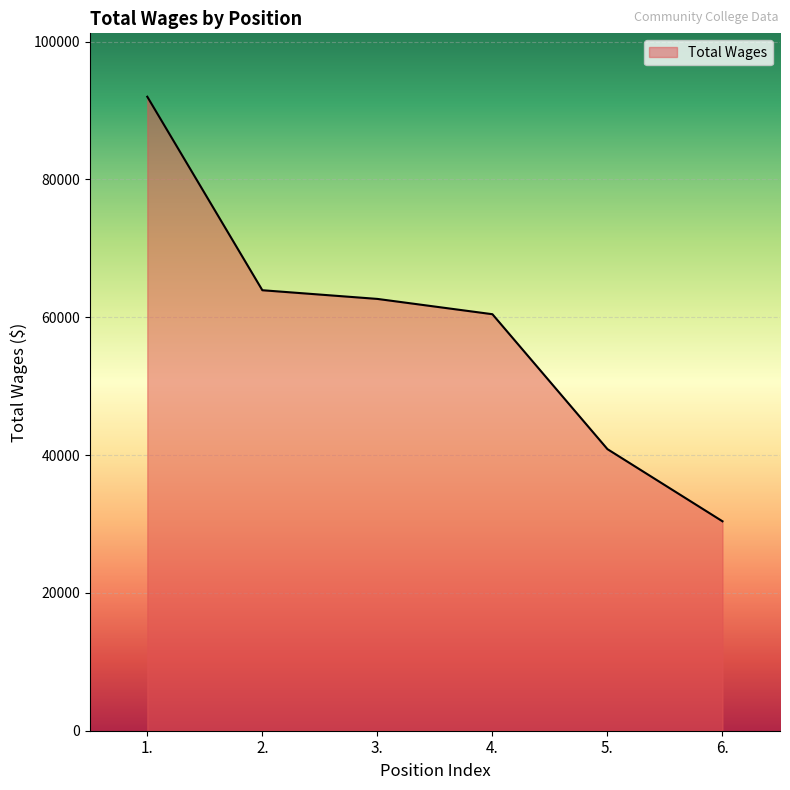

Which category has the highest value across all series?

1.